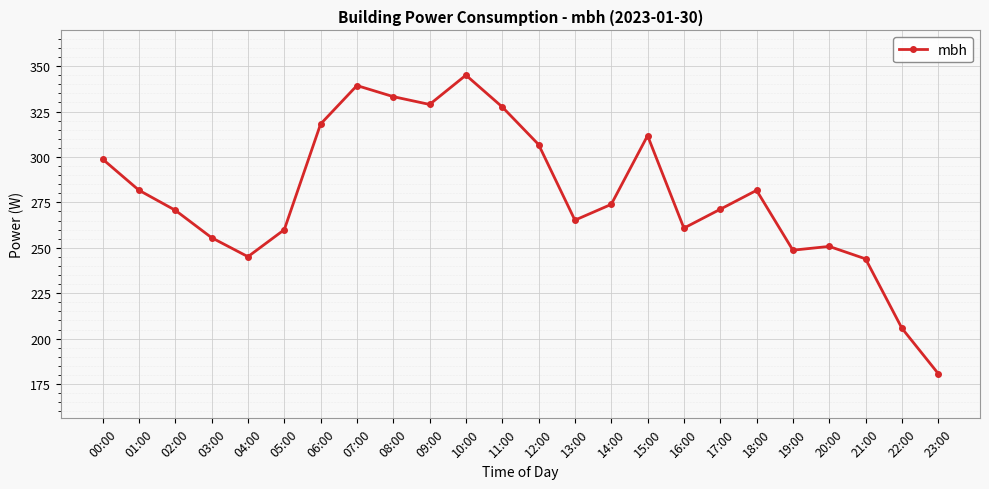

True or false: the data shows 318.1 at 06:00.

True